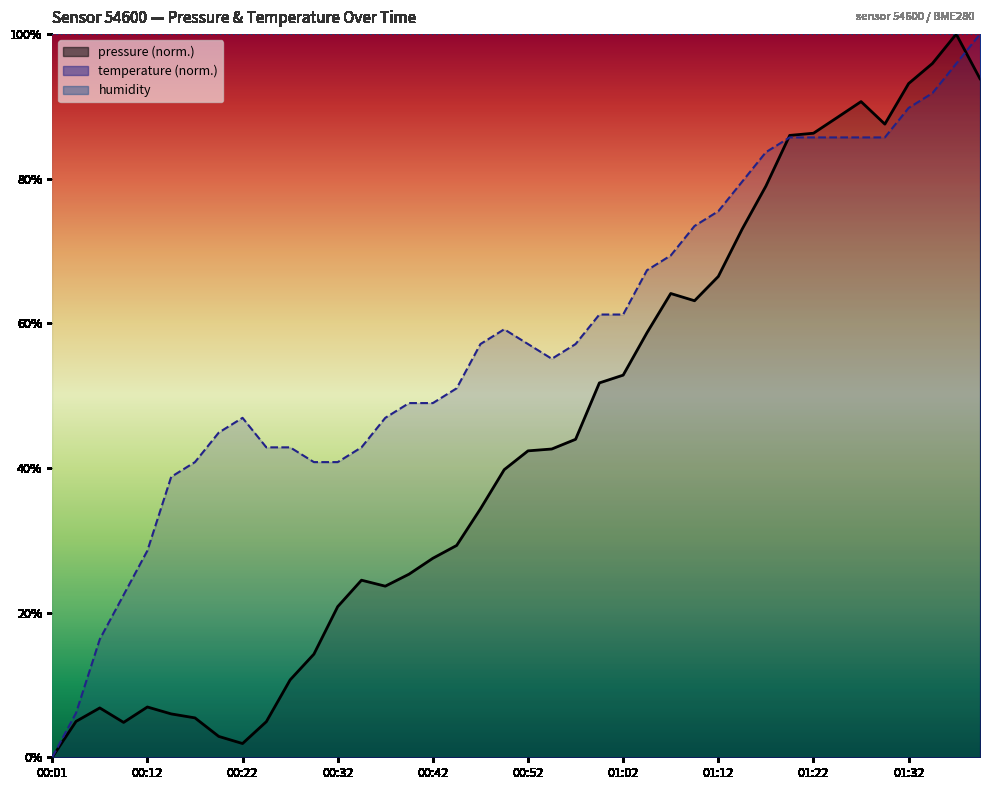

What is the difference between the highest and lowest values at 01:22?

0.6